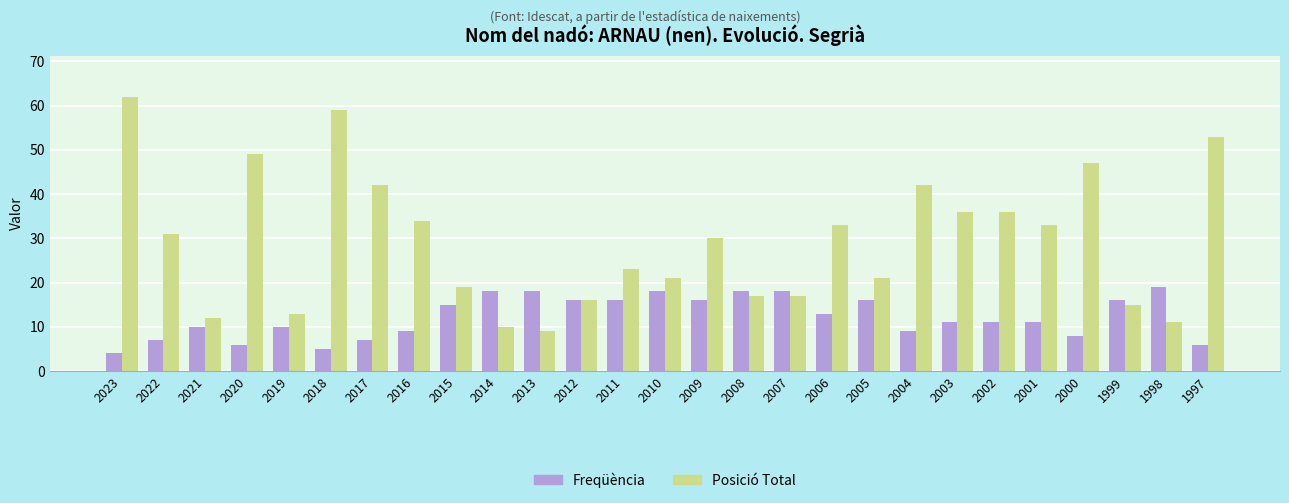

Reading right to left, what are all the values shown in this chart?

Freqüència: 6	19	16	8	11	11	11	9	16	13	18	18	16	18	16	16	18	18	15	9	7	5	10	6	10	7	4
Posició Total: 53	11	15	47	33	36	36	42	21	33	17	17	30	21	23	16	9	10	19	34	42	59	13	49	12	31	62